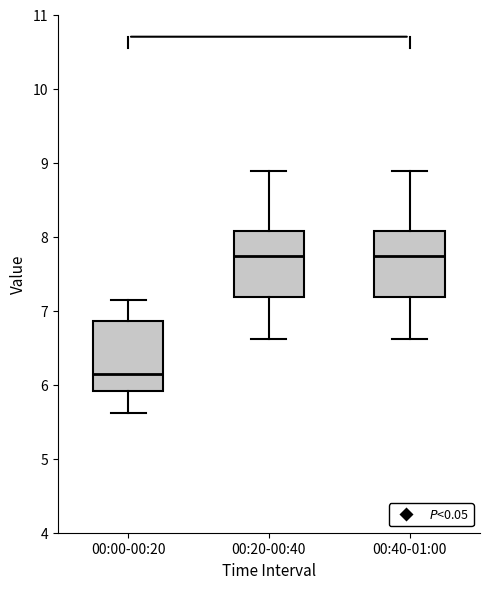

Reading left to right, transcribe this box plot: for each box, give where its median line is, the range the box spans, and where its two whiskers end, as read against the y-axis. The values are not printed on the chart, so give them approximately, as read against the axis.

00:00-00:20: median 6.2, box 5.9 to 6.9, whiskers 5.6 to 7.2
00:20-00:40: median 7.7, box 7.2 to 8.1, whiskers 6.6 to 8.9
00:40-01:00: median 7.7, box 7.2 to 8.1, whiskers 6.6 to 8.9